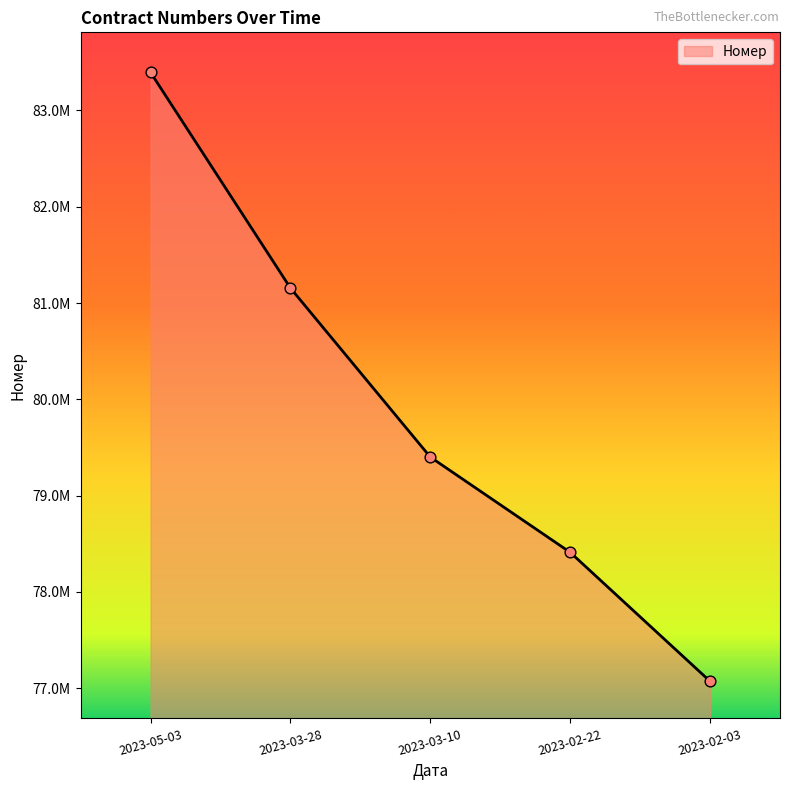

Between 2023-03-28 and 2023-05-03, which is larger?

2023-05-03